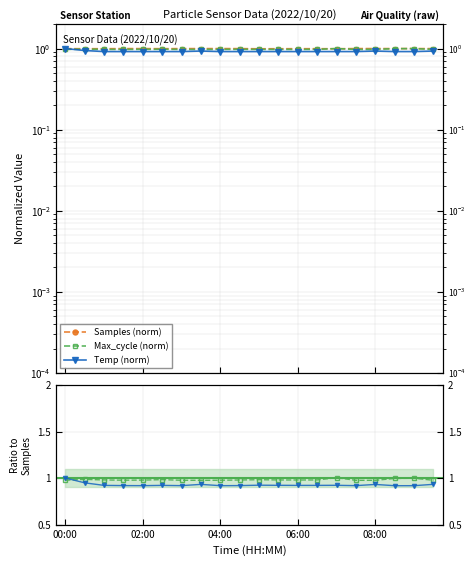

Read the Max_cycle (norm) value at 02:00.

1.0